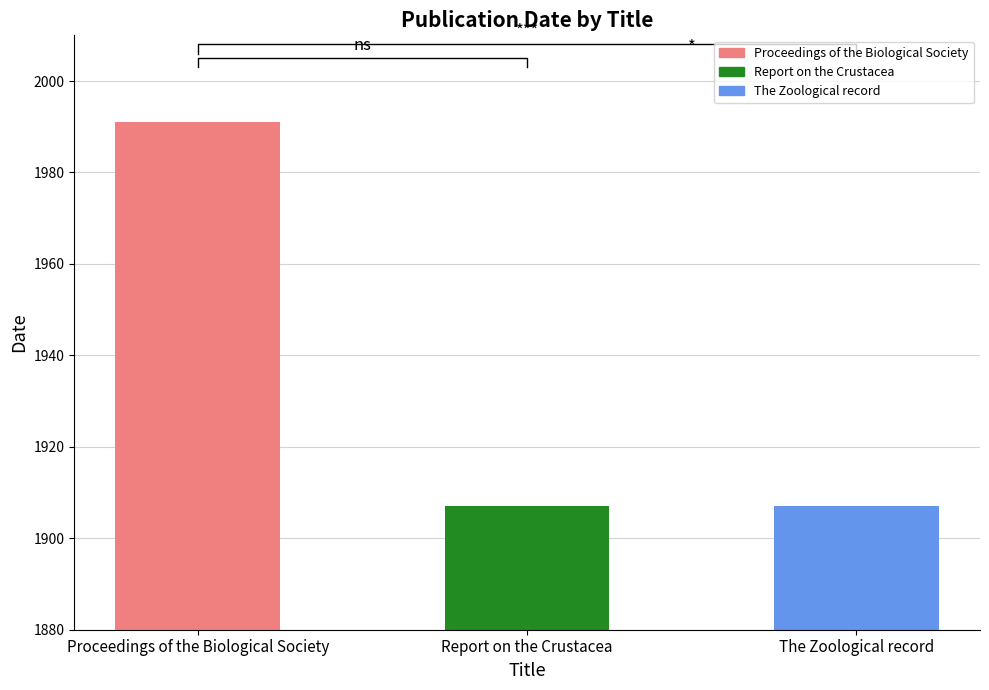

Read the value at Proceedings of the Biological Society.

1991